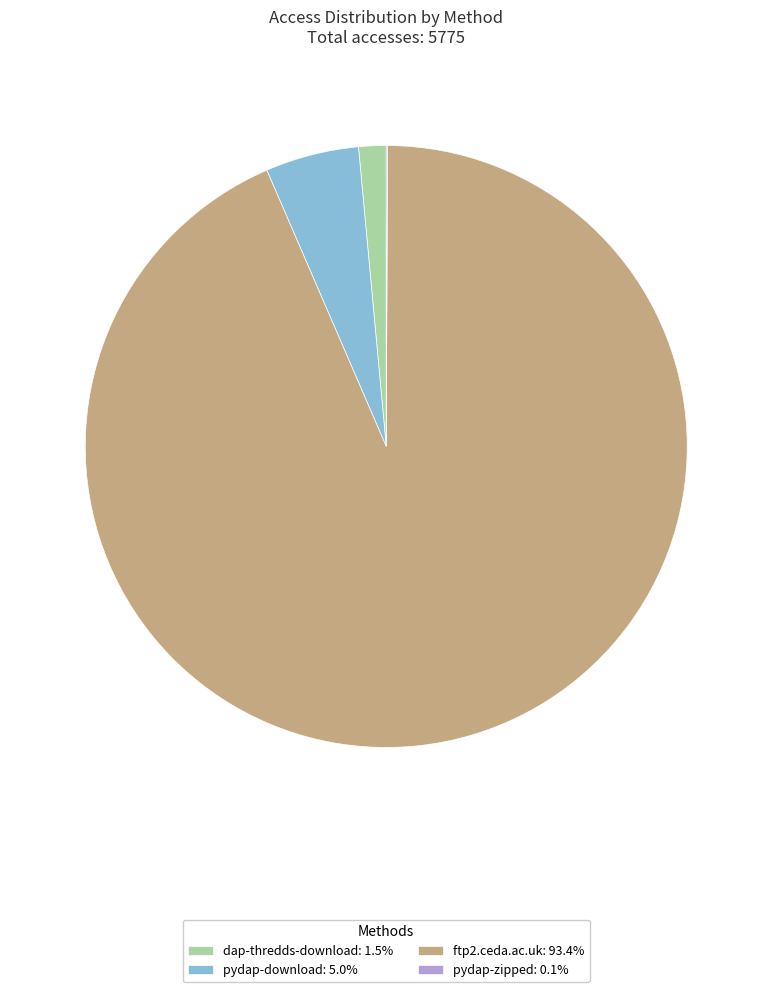

Does pydap-download: 5.0% account for over 50% of the chart?

No